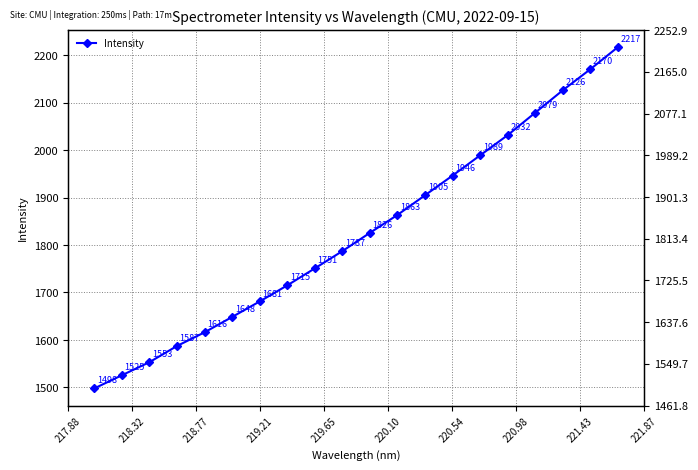

True or false: the data shows 1183.5 at 10.

False